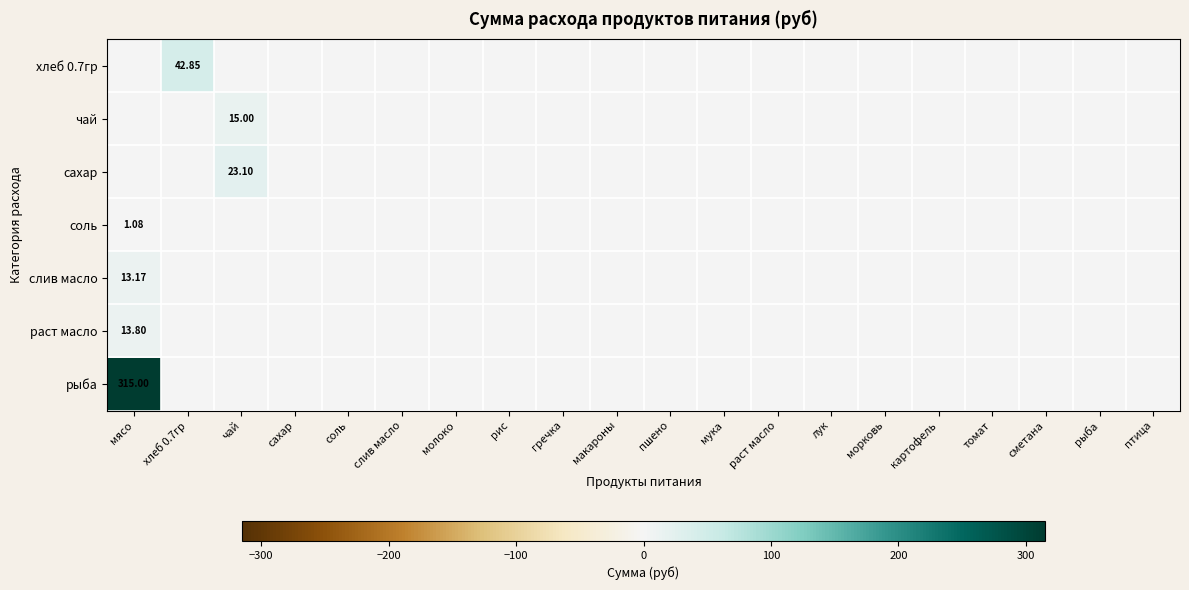

The value of рыба at раст масло is 143.0. True or false?

False